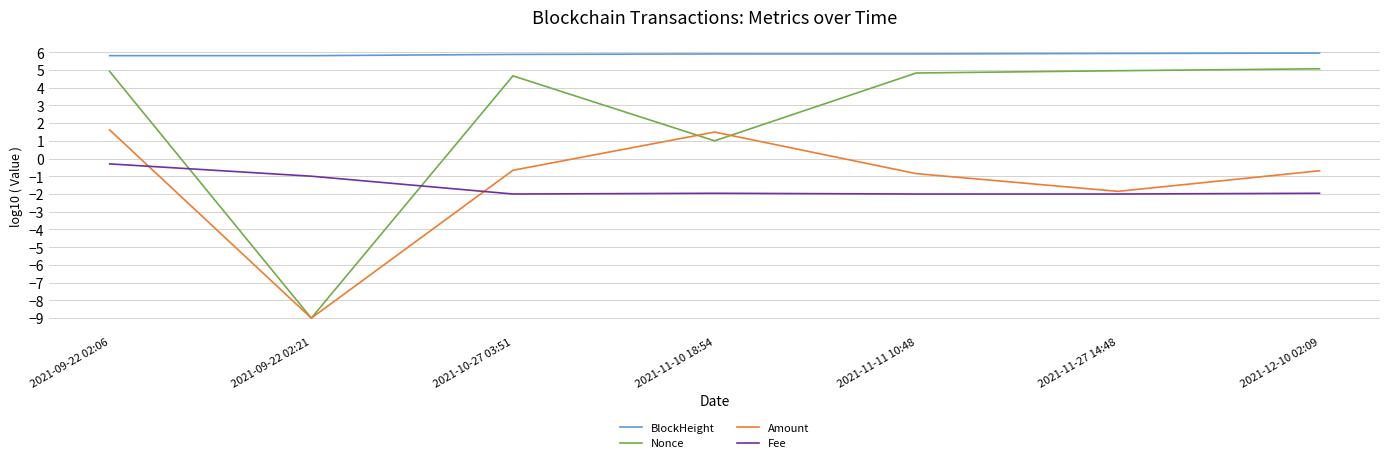

Rank the series at 2021-09-22 02:06 from highest to lowest value.

BlockHeight, Nonce, Amount, Fee